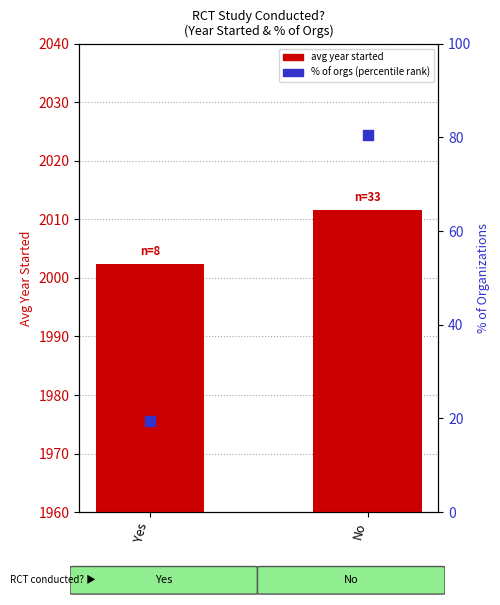

Which series has the largest total across all categories?

avg year started